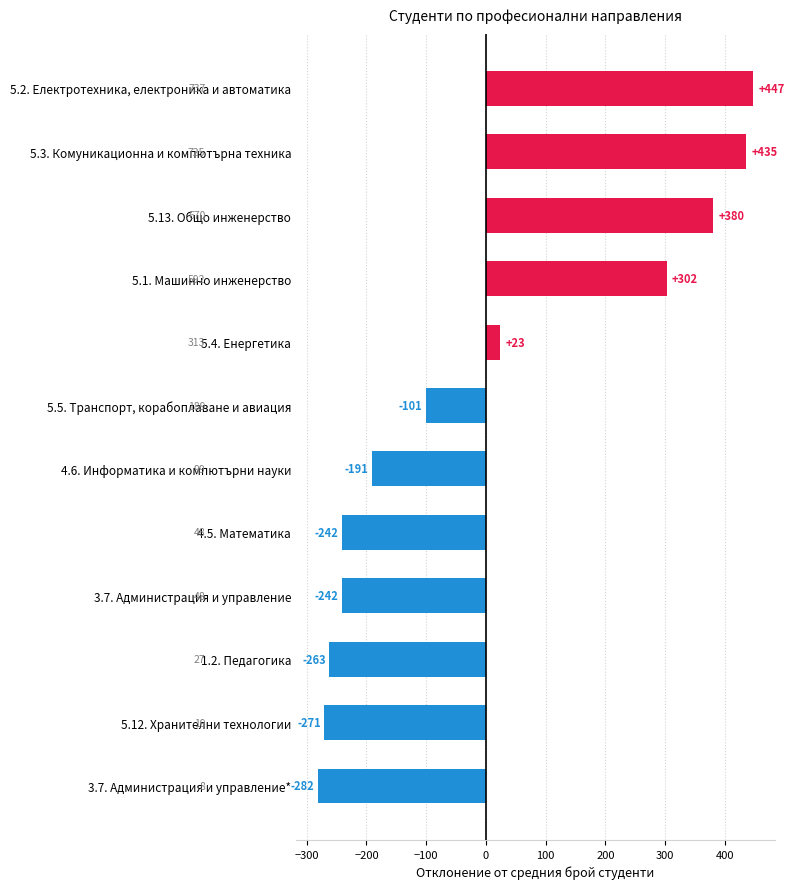

Does the chart contain any negative values?

Yes